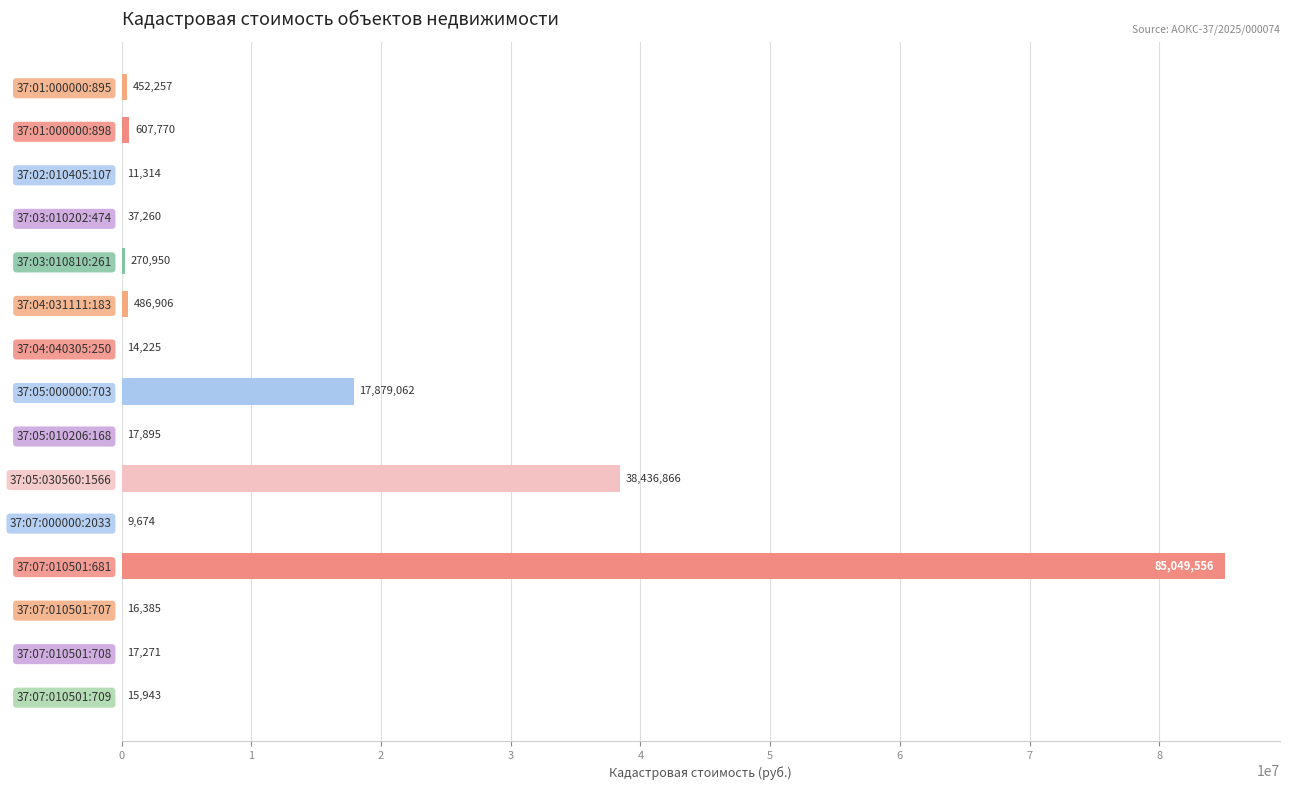

At which label is the value closest to 42529614?

37:05:030560:1566